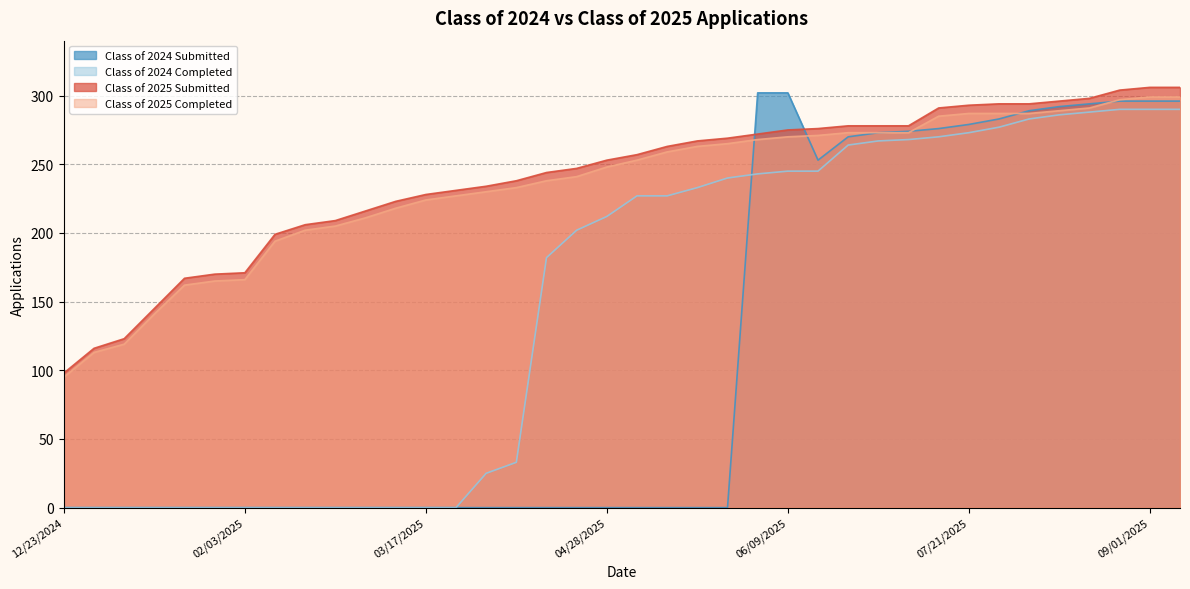

The value of Class of 2024 Completed at 05/12/2025 is 227. True or false?

True